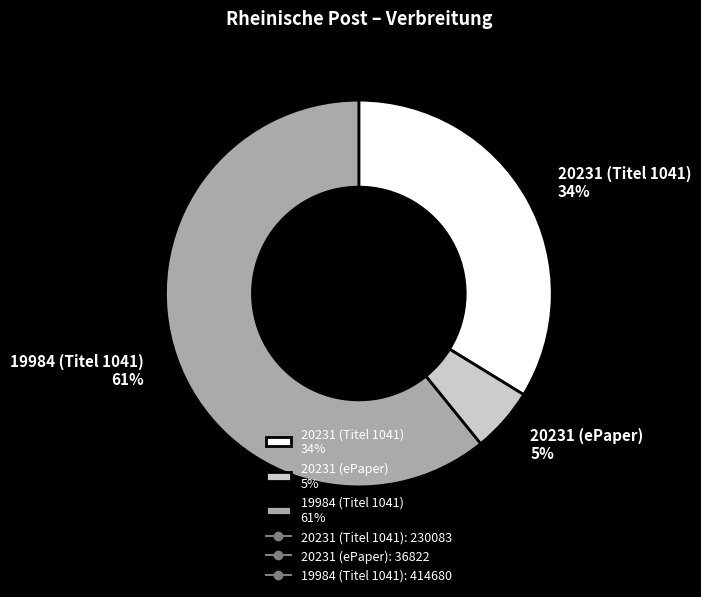

Which has a higher value, 20231 (Titel 1041) 34% or 19984 (Titel 1041) 61%?

19984 (Titel 1041) 61%